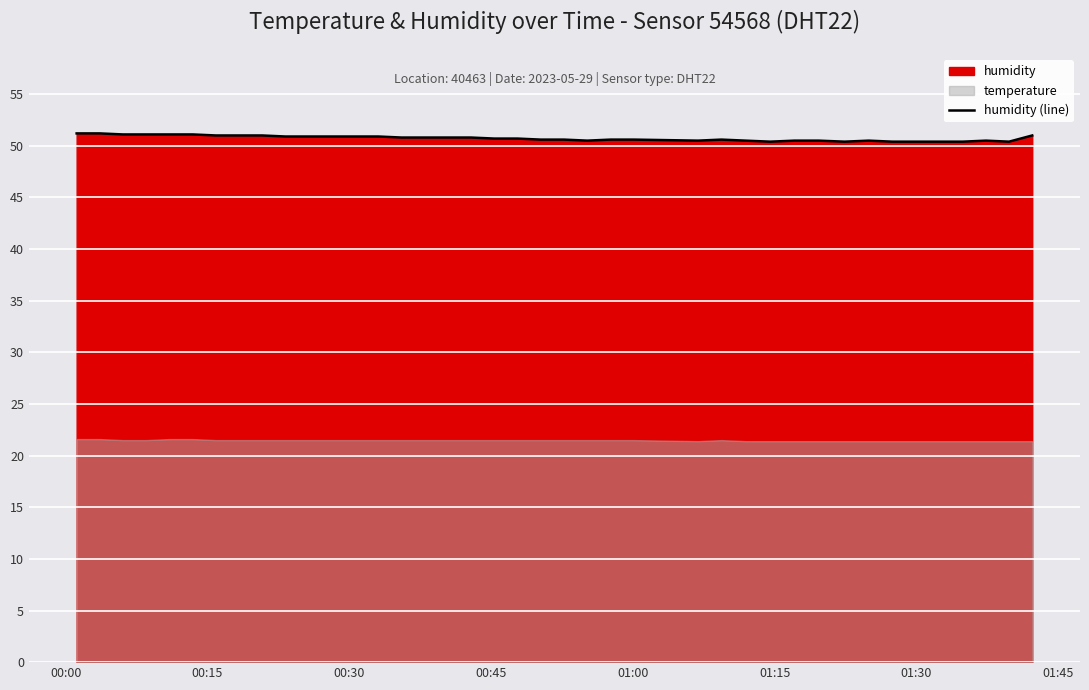

What is the value of the 24th point from the left?

50.6